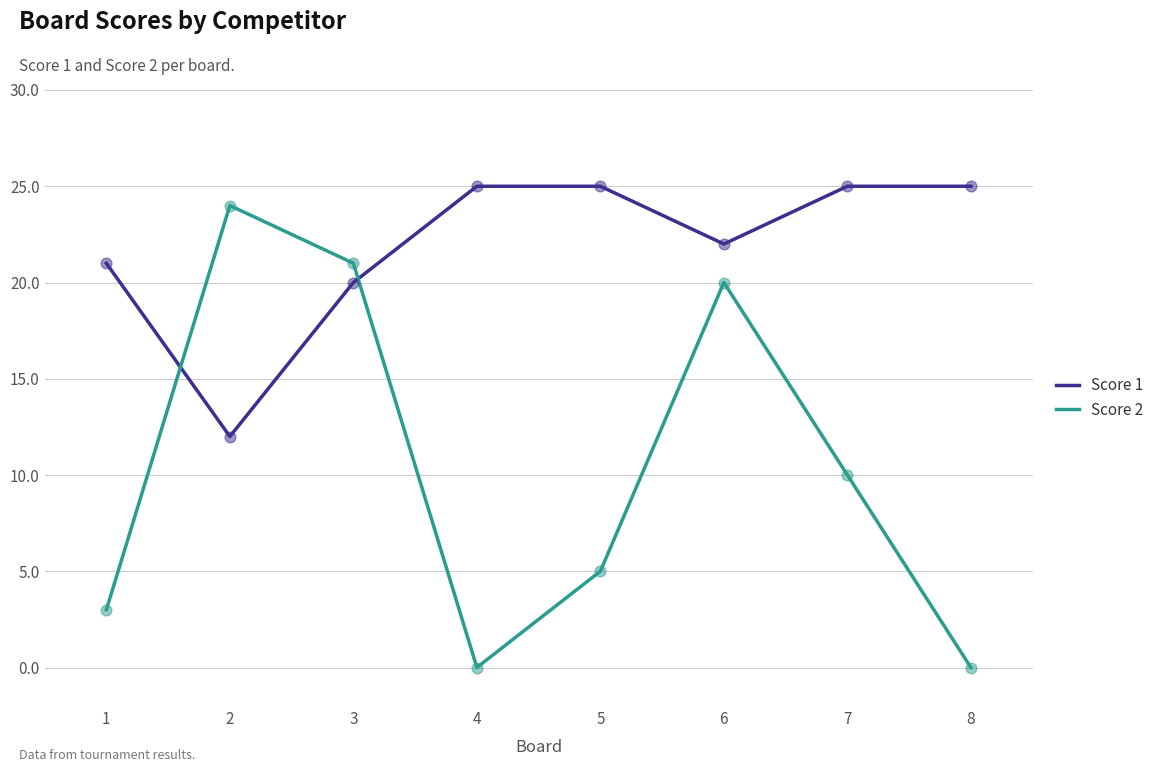

Which series has the widest spread of values?

Score 2